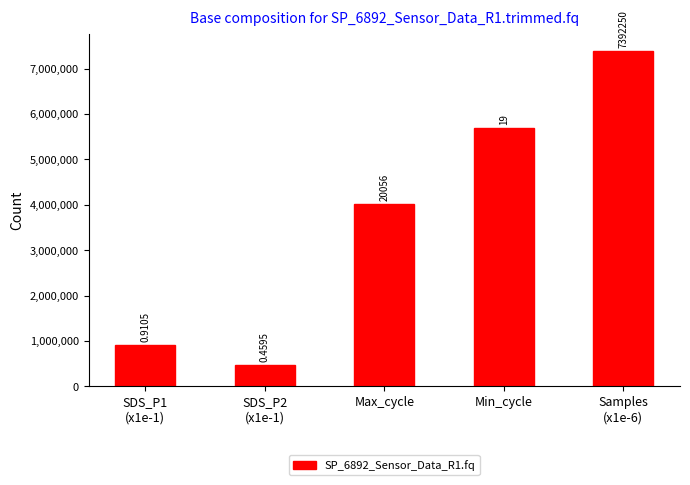

Which label corresponds to the smallest value in the chart?

SDS_P2
(x1e-1)